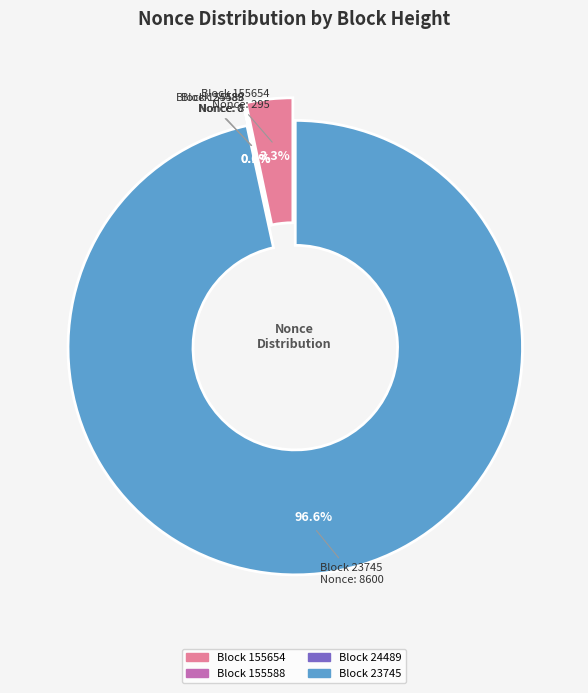

What is the smallest slice in the pie chart?

24489